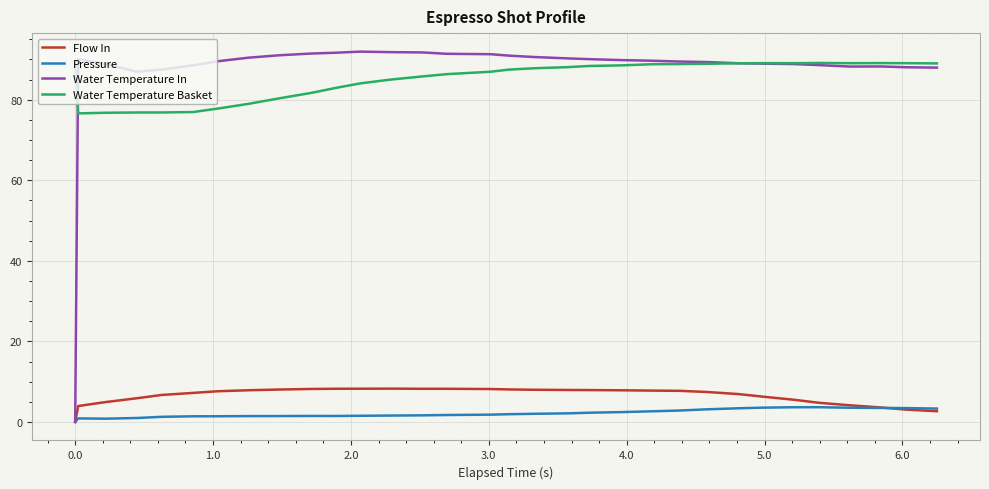

True or false: Flow In and Water Temperature Basket intersect in this chart.

False